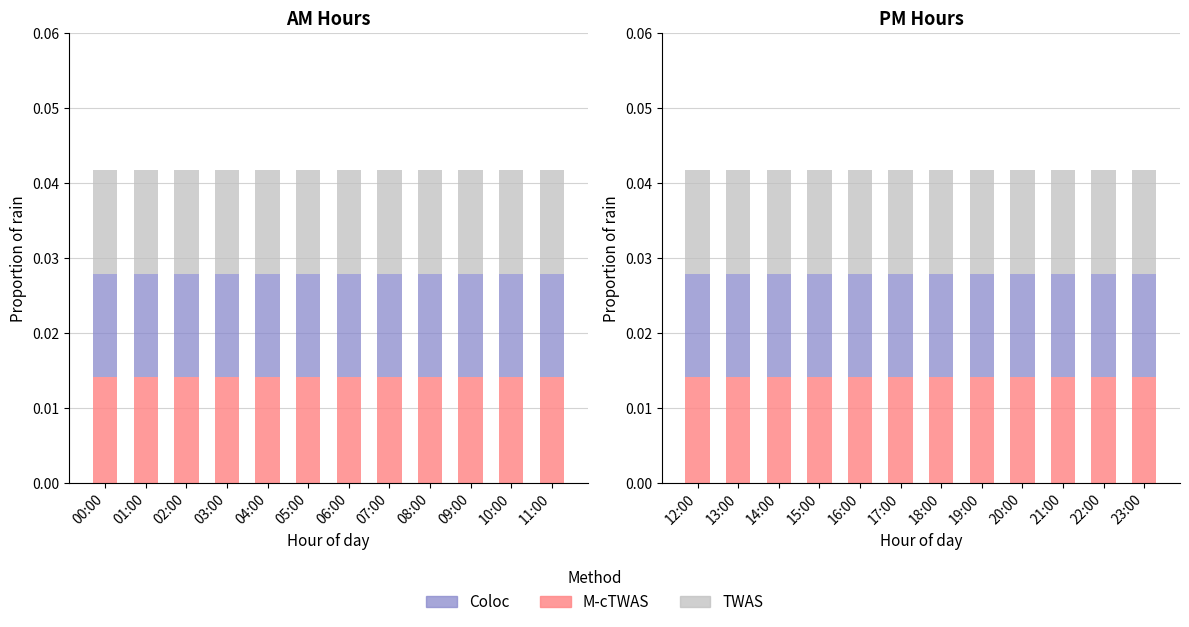

At 17:00, list the series in order from largest to smallest.

M-cTWAS, Coloc, TWAS